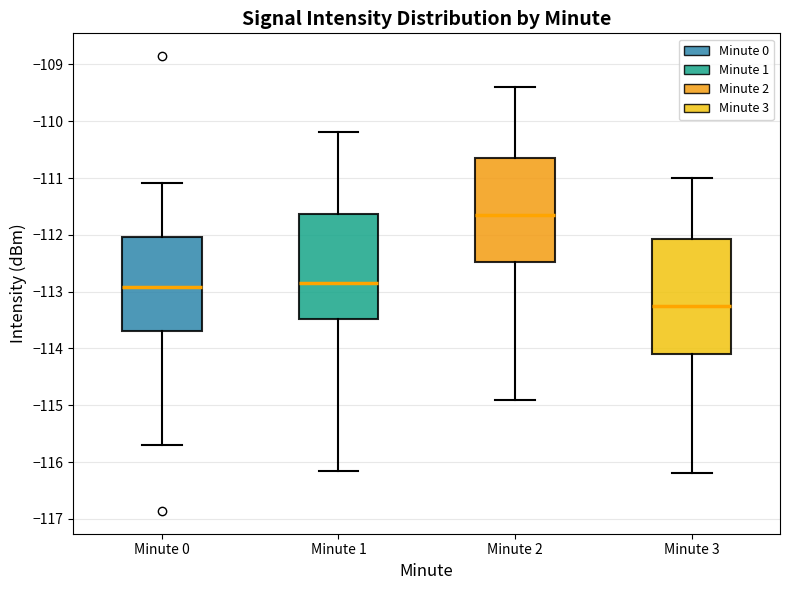

Reading left to right, read every box against the y-axis: the position of its median line, the range the box covers, and the ends of its whiskers. The values are not printed on the chart, so give them approximately, as read against the axis.

Minute 0: median -112.9, box -113.7 to -112.0, whiskers -115.7 to -111.1
Minute 1: median -112.8, box -113.5 to -111.6, whiskers -116.2 to -110.2
Minute 2: median -111.6, box -112.5 to -110.6, whiskers -114.9 to -109.4
Minute 3: median -113.2, box -114.1 to -112.1, whiskers -116.2 to -111.0